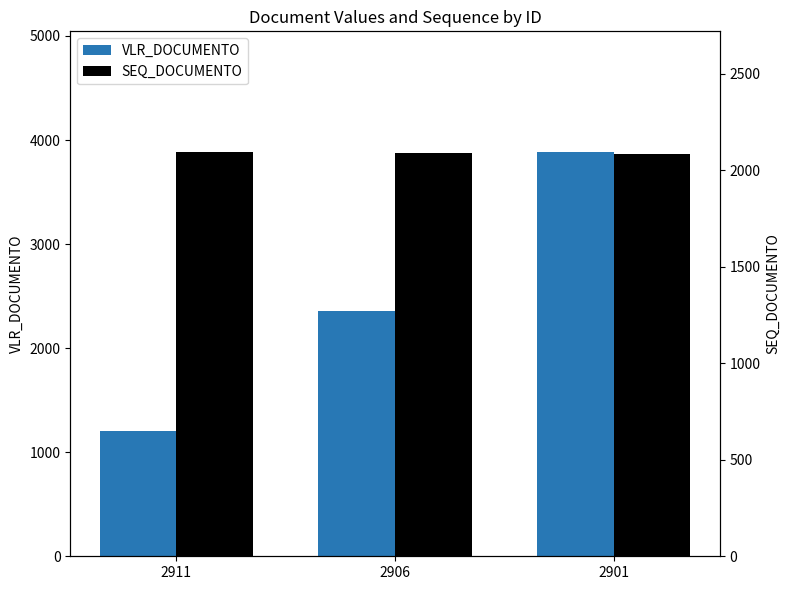

Reading left to right, what are all the values shown in this chart?

VLR_DOCUMENTO: 2911=1200.0	2906=2358.7	2901=3880.2
SEQ_DOCUMENTO: 2911=2093.0	2906=2088.0	2901=2083.0